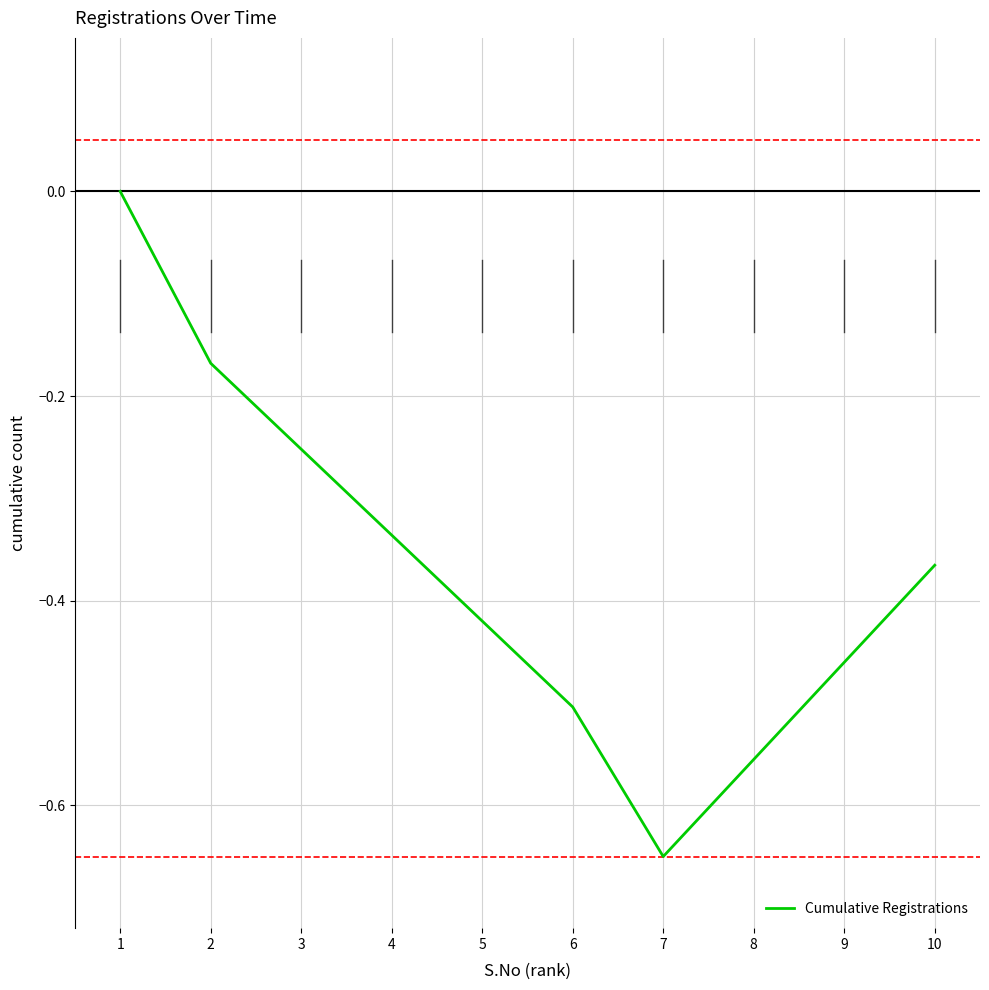

Between 6 and 4, which is larger?

4